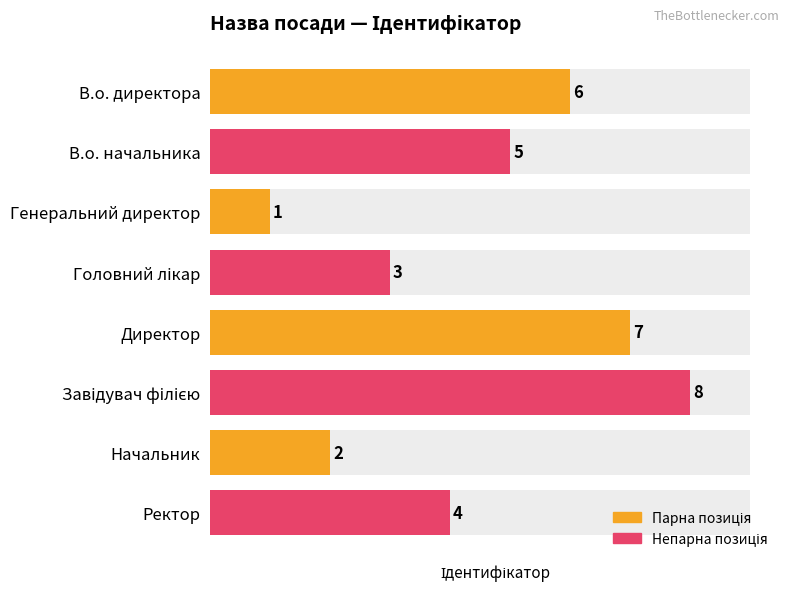

Reading left to right, extract all data points from this chart.

6	5	1	3	7	8	2	4